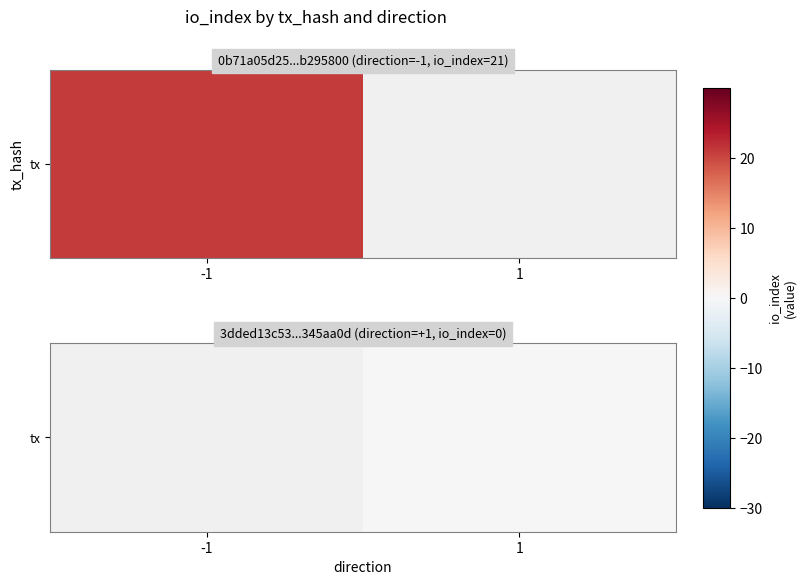

Which category has the lowest value across all series?

1